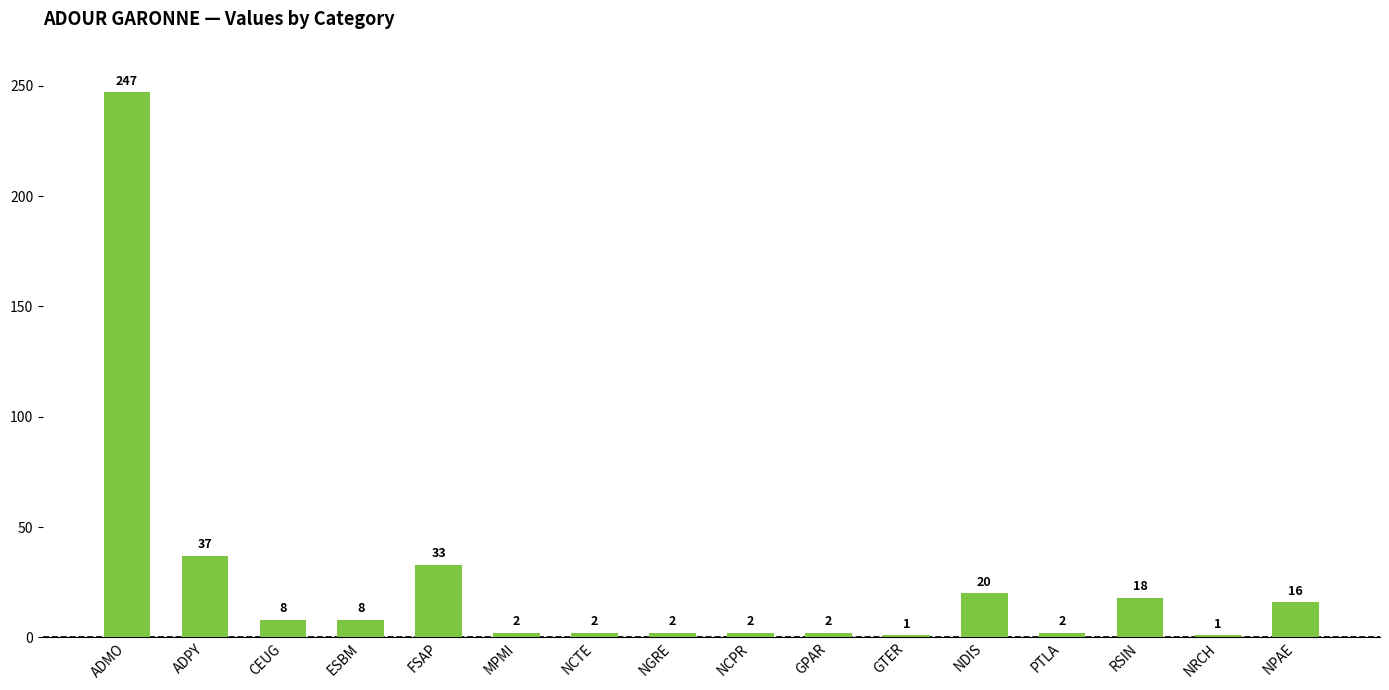

Is it true that the value at FSAP is 57?

False